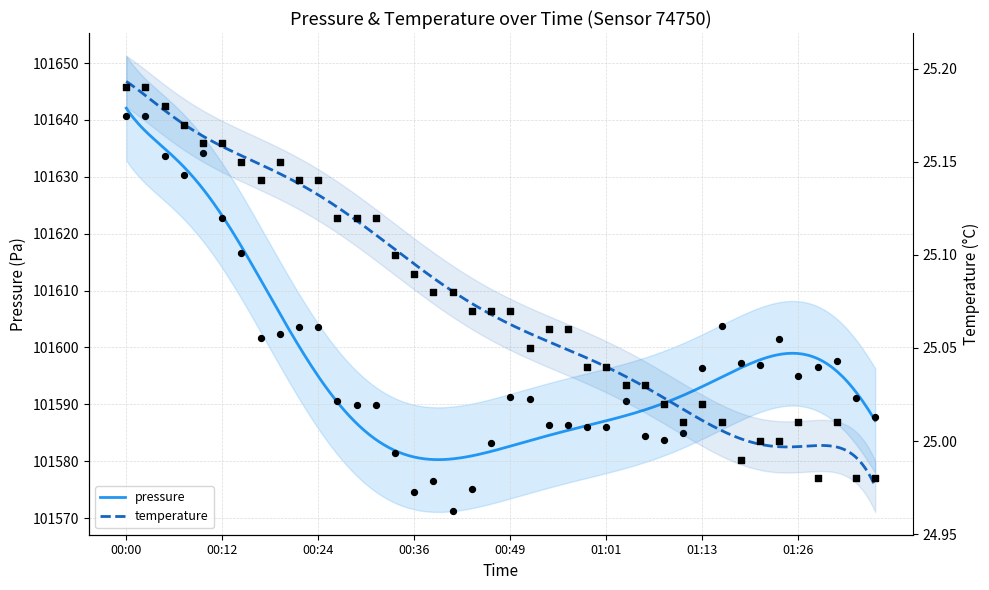

Which series reaches the maximum Y coordinate?

pressure